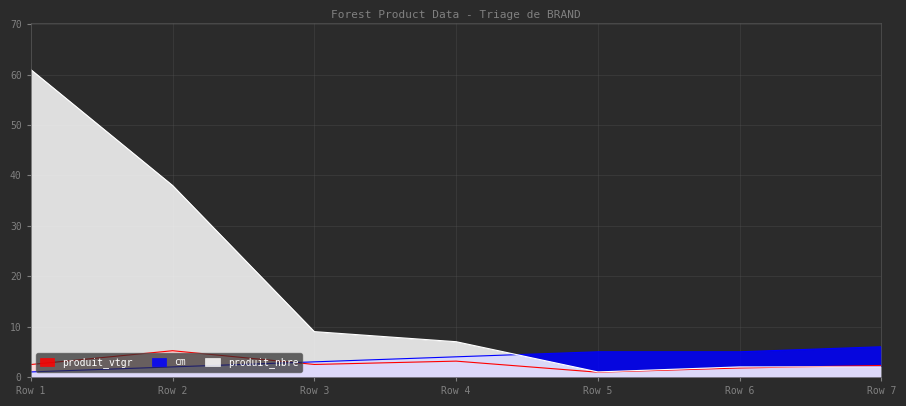

Which series has the largest total across all categories?

produit_nbre